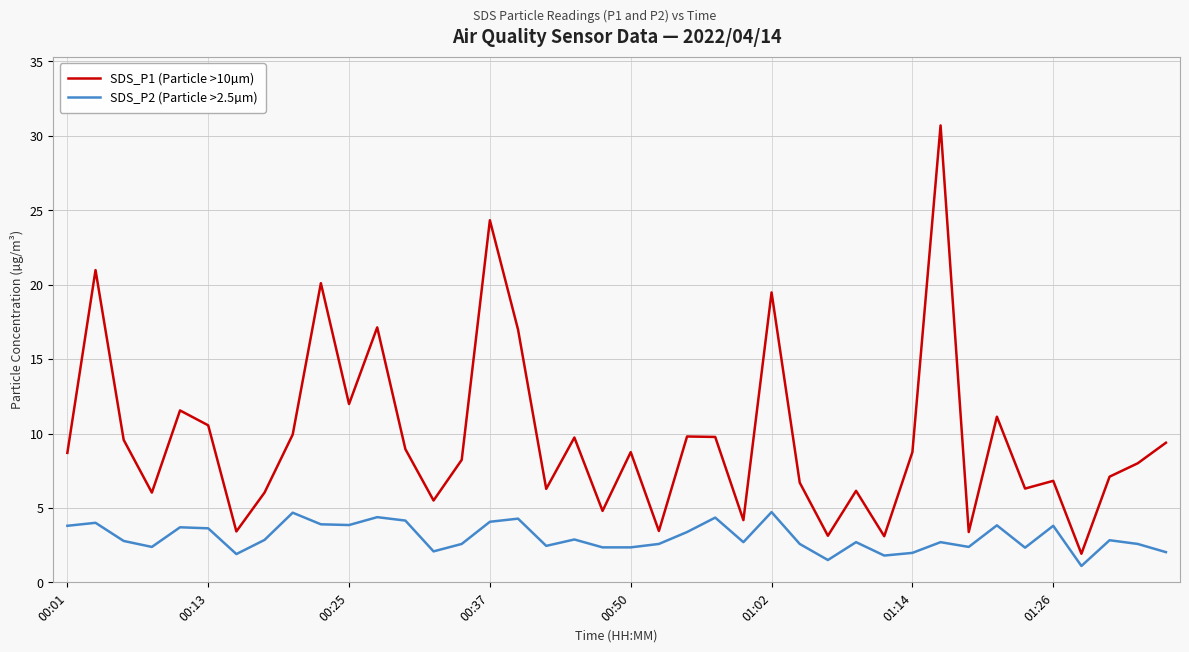

True or false: SDS_P2 (Particle >2.5µm) and SDS_P1 (Particle >10µm) cross at least once.

False